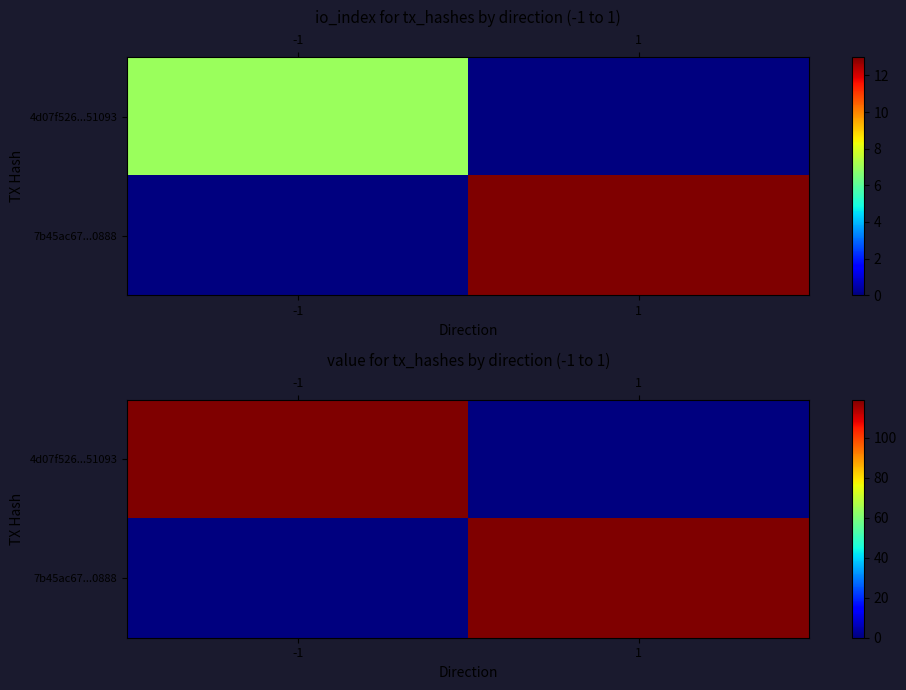

Which label corresponds to the smallest value in the chart?

1